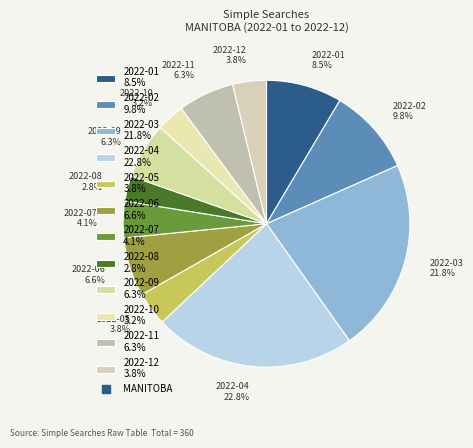

To the nearest percent, what is the average slice percentage?

8%